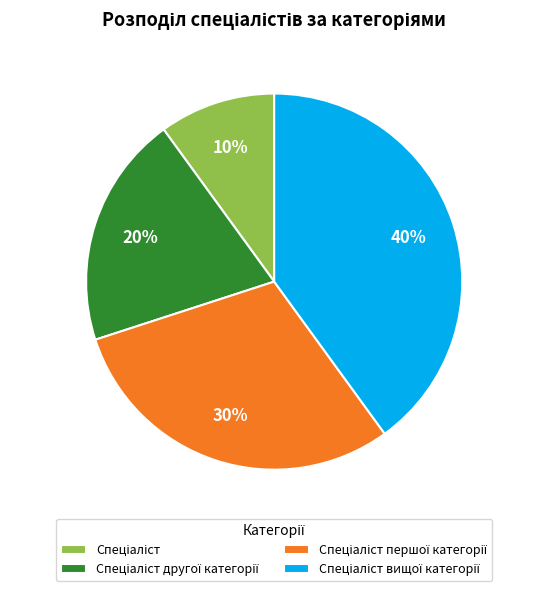

Is there any slice that represents more than half of the pie?

No